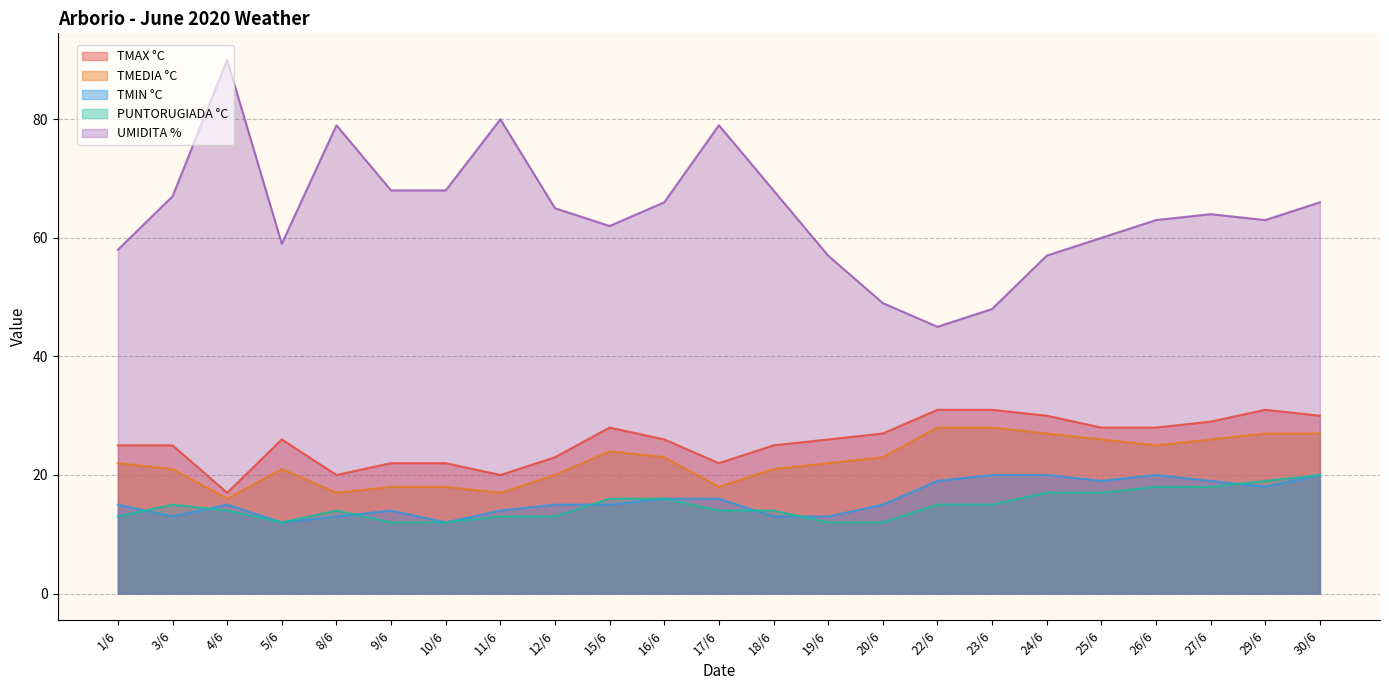

Reading left to right, what are all the values shown in this chart?

TMAX °C: 1/6=25	3/6=25	4/6=17	5/6=26	8/6=20	9/6=22	10/6=22	11/6=20	12/6=23	15/6=28	16/6=26	17/6=22	18/6=25	19/6=26	20/6=27	22/6=31	23/6=31	24/6=30	25/6=28	26/6=28	27/6=29	29/6=31	30/6=30
TMEDIA °C: 1/6=22	3/6=21	4/6=16	5/6=21	8/6=17	9/6=18	10/6=18	11/6=17	12/6=20	15/6=24	16/6=23	17/6=18	18/6=21	19/6=22	20/6=23	22/6=28	23/6=28	24/6=27	25/6=26	26/6=25	27/6=26	29/6=27	30/6=27
TMIN °C: 1/6=15	3/6=13	4/6=15	5/6=12	8/6=13	9/6=14	10/6=12	11/6=14	12/6=15	15/6=15	16/6=16	17/6=16	18/6=13	19/6=13	20/6=15	22/6=19	23/6=20	24/6=20	25/6=19	26/6=20	27/6=19	29/6=18	30/6=20
PUNTORUGIADA °C: 1/6=13	3/6=15	4/6=14	5/6=12	8/6=14	9/6=12	10/6=12	11/6=13	12/6=13	15/6=16	16/6=16	17/6=14	18/6=14	19/6=12	20/6=12	22/6=15	23/6=15	24/6=17	25/6=17	26/6=18	27/6=18	29/6=19	30/6=20
UMIDITA %: 1/6=58	3/6=67	4/6=90	5/6=59	8/6=79	9/6=68	10/6=68	11/6=80	12/6=65	15/6=62	16/6=66	17/6=79	18/6=68	19/6=57	20/6=49	22/6=45	23/6=48	24/6=57	25/6=60	26/6=63	27/6=64	29/6=63	30/6=66